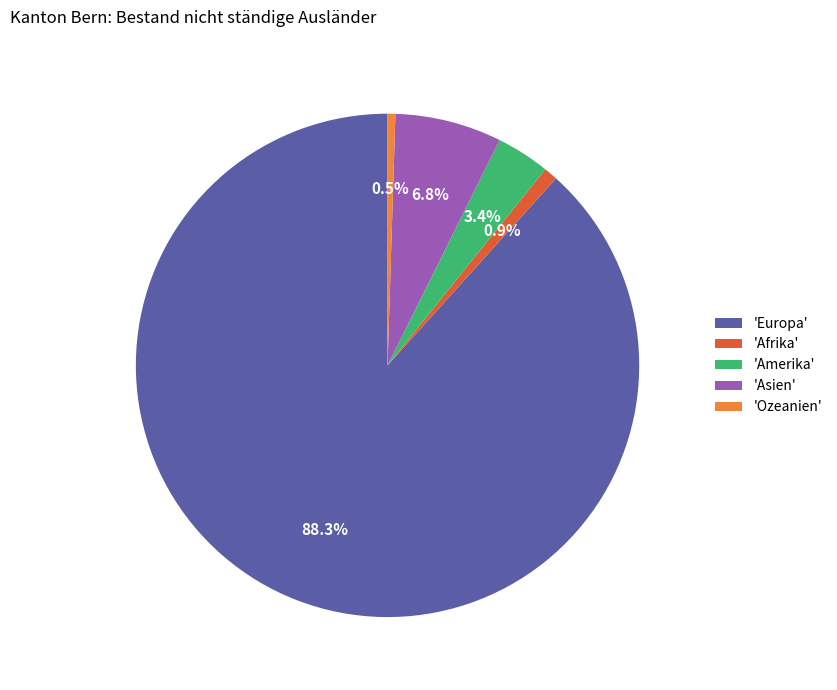

To the nearest percent, what is the difference between the largest and smallest slice percentages?

88%